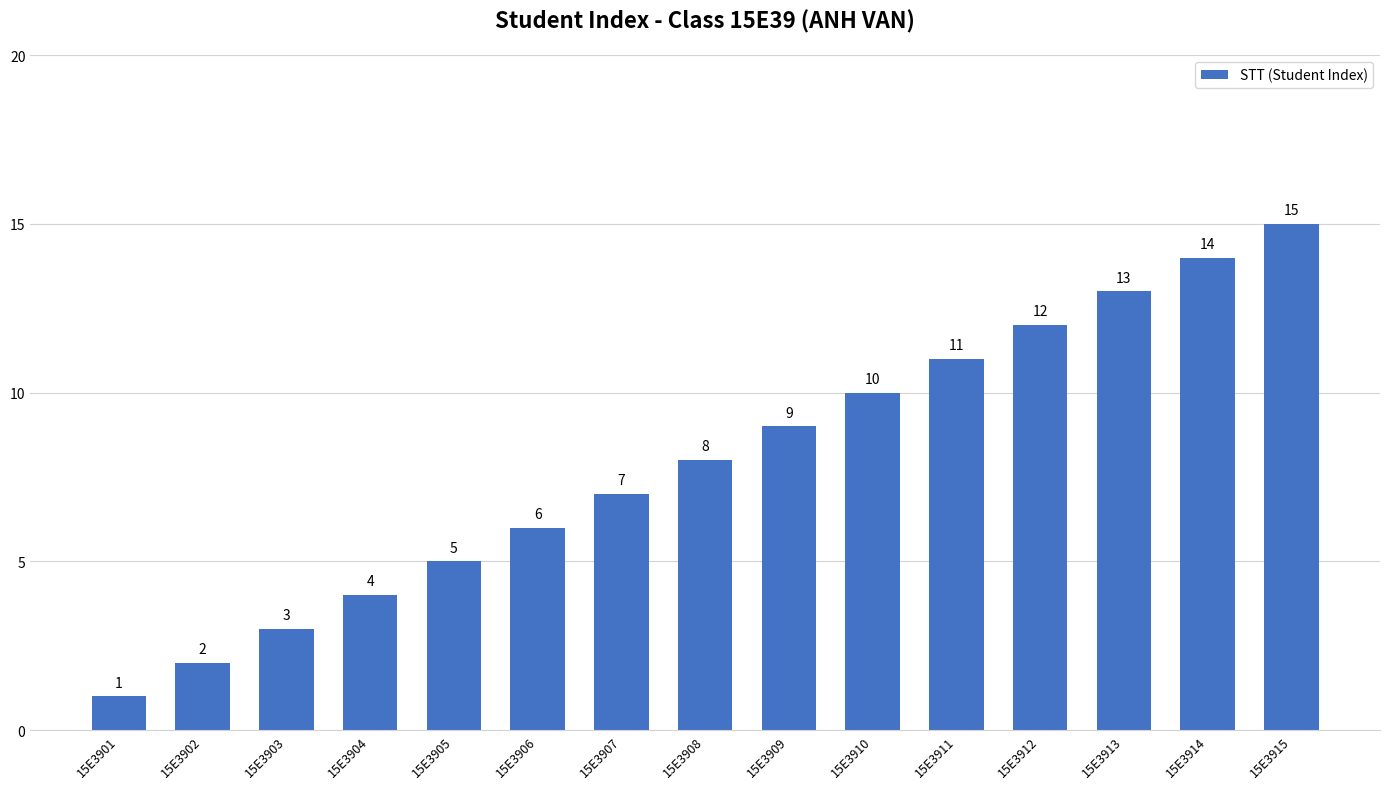

Approximately how many times larger is the value at 15E3901 compared to 15E3908?

0.1